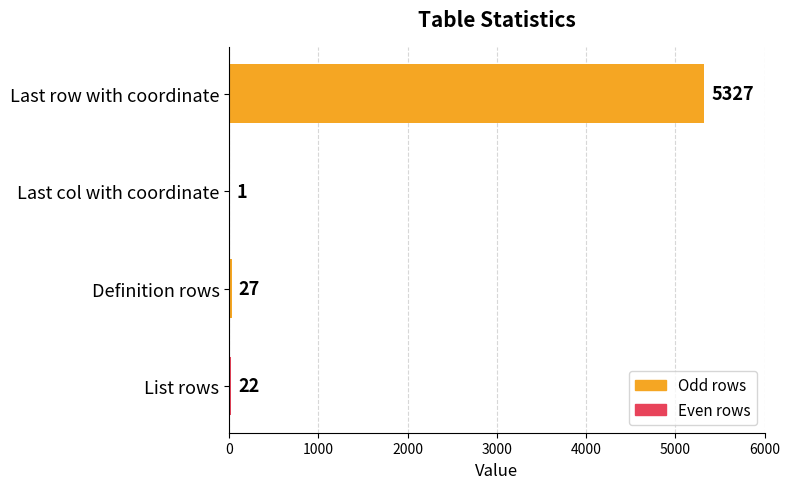

How many distinct data groups are displayed?

1